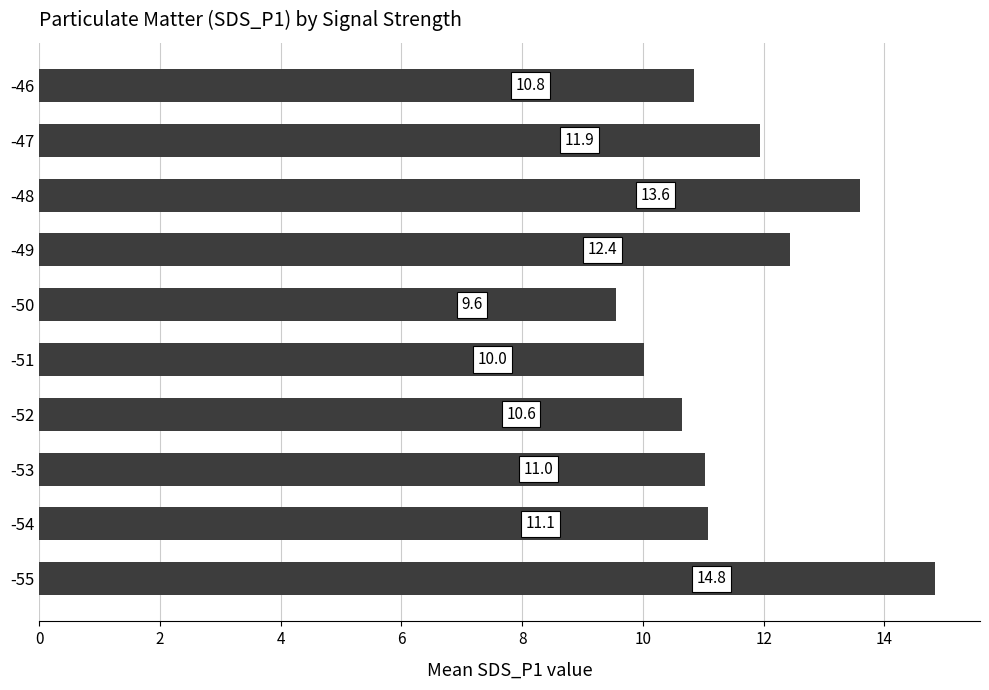

Are the bars grouped side by side (vs. stacked)?

No